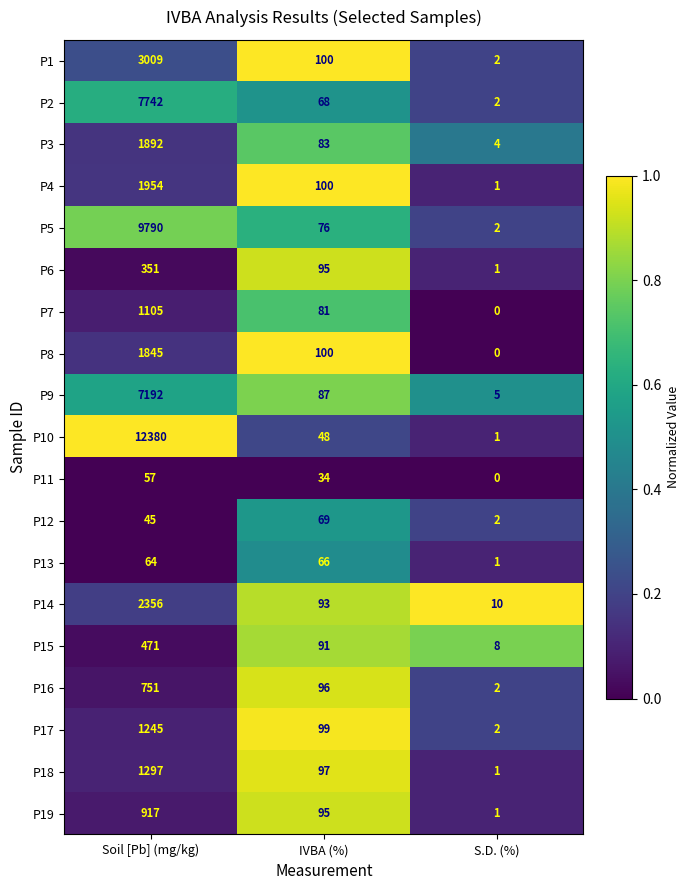

What is the spread (max minus min) of values at S.D. (%)?

10